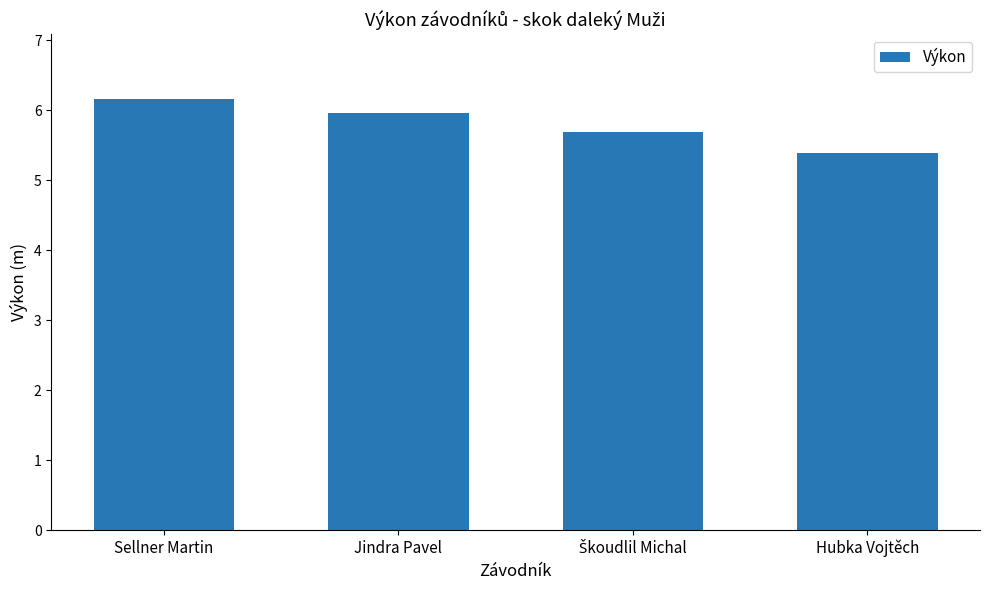

How many bars are there in total?

4